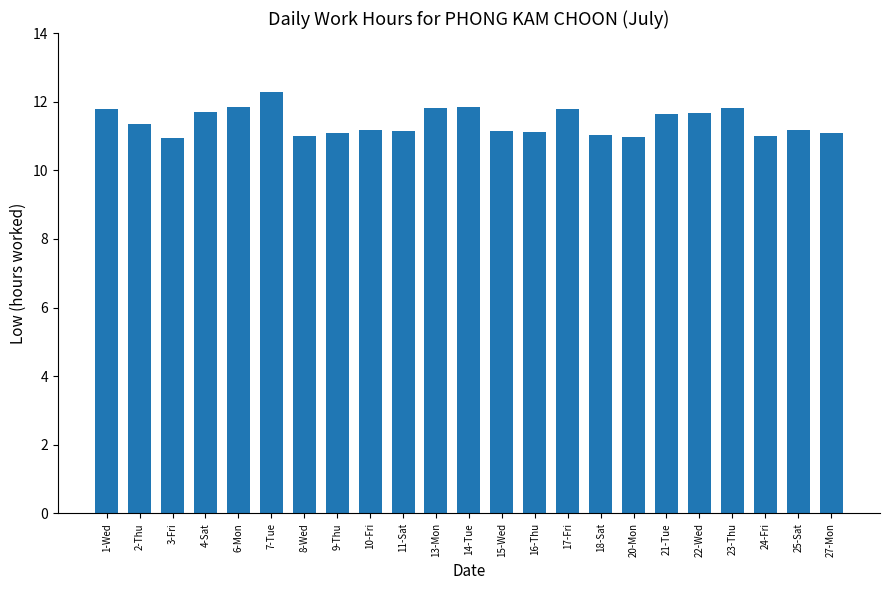

True or false: the data shows 17.7 at 9-Thu.

False